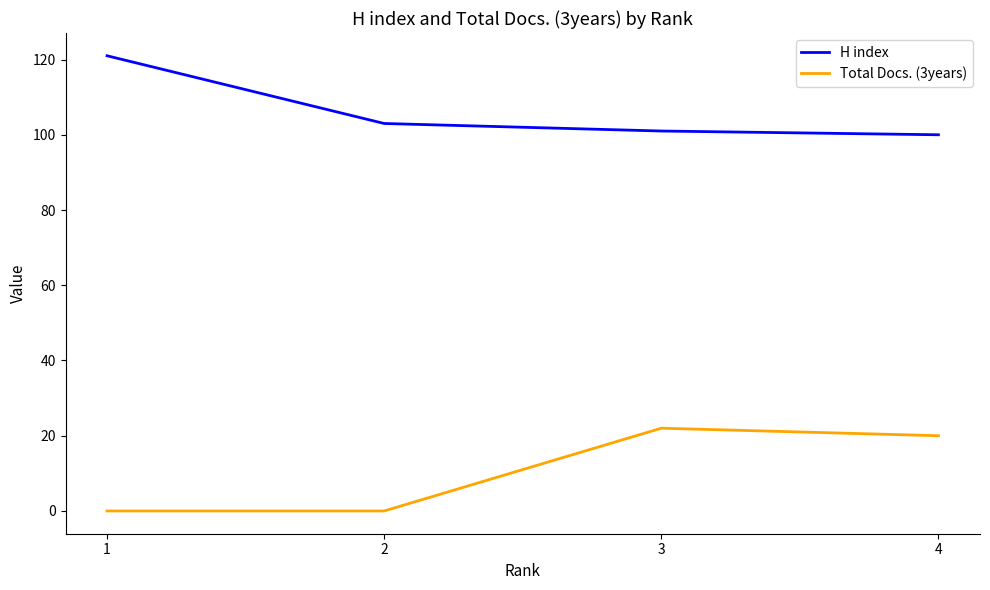

List the series in order of their peak value, highest first.

H index, Total Docs. (3years)